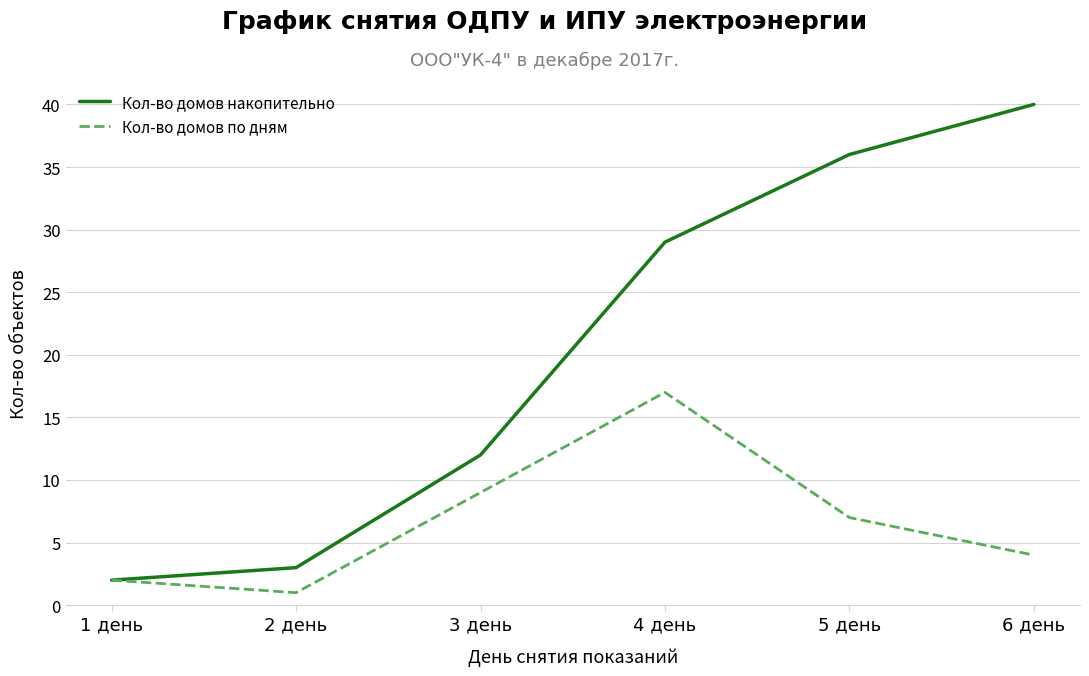

Rank the series by their maximum value, from highest to lowest.

Кол-во домов накопительно, Кол-во домов по дням